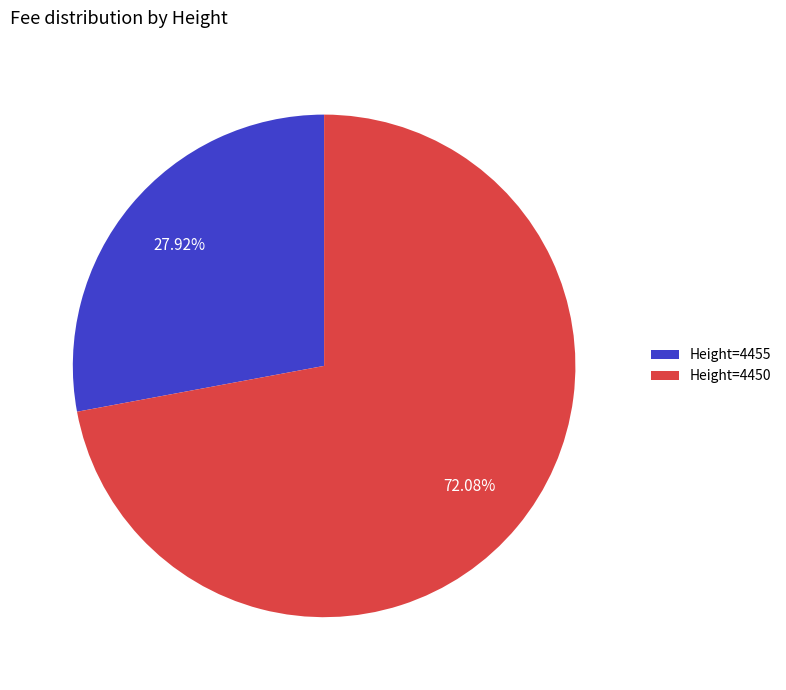

Is there any slice that represents more than half of the pie?

Yes